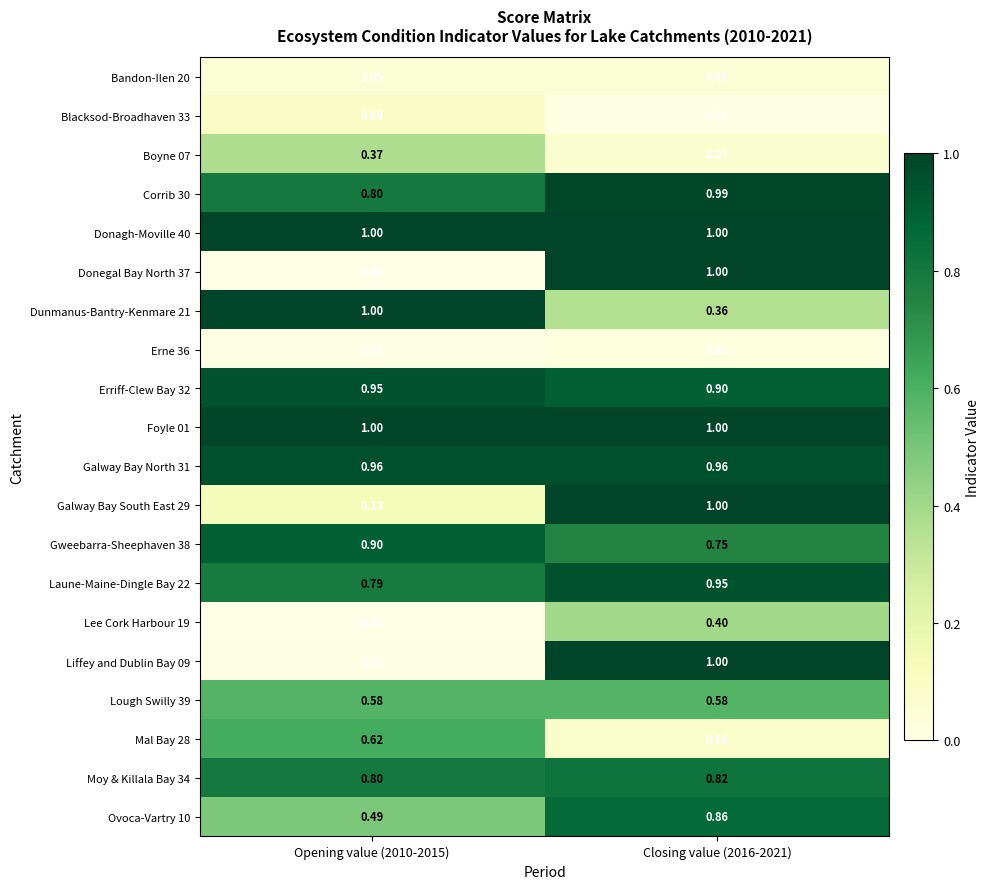

Which series changed the most between Opening value (2010-2015) and Closing value (2016-2021)?

Donegal Bay North 37